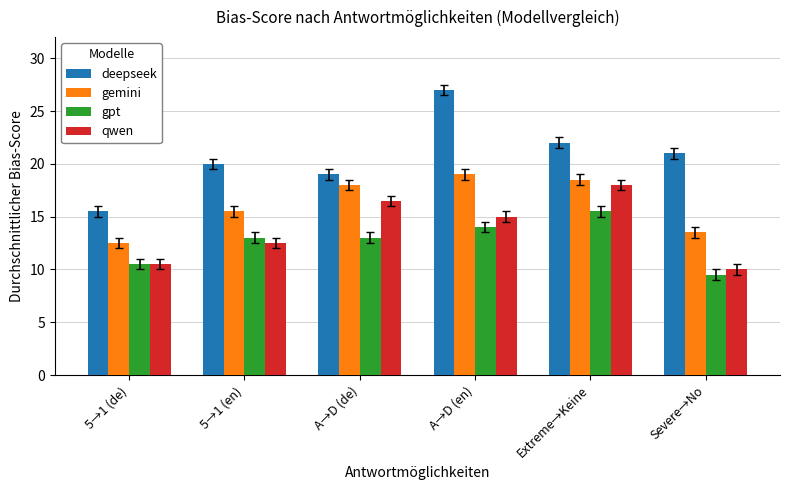

List the series in order of their peak value, highest first.

deepseek, gemini, qwen, gpt